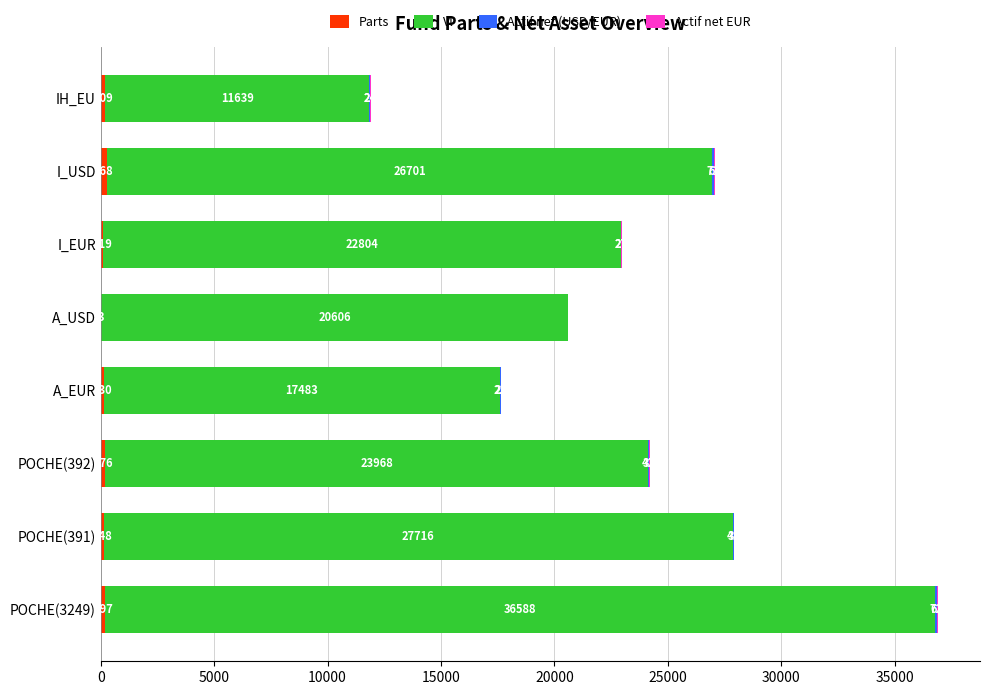

At which category is the sum across all series the highest?

POCHE(3249)